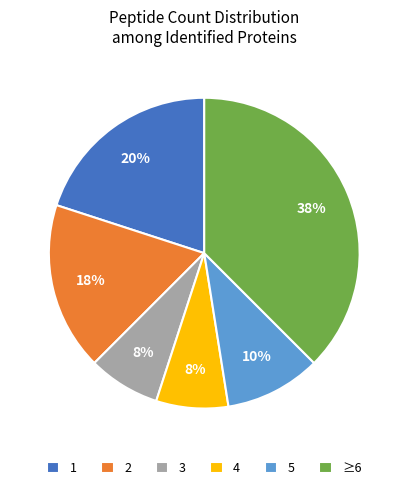

True or false: 4 accounts for 1% of the total.

False